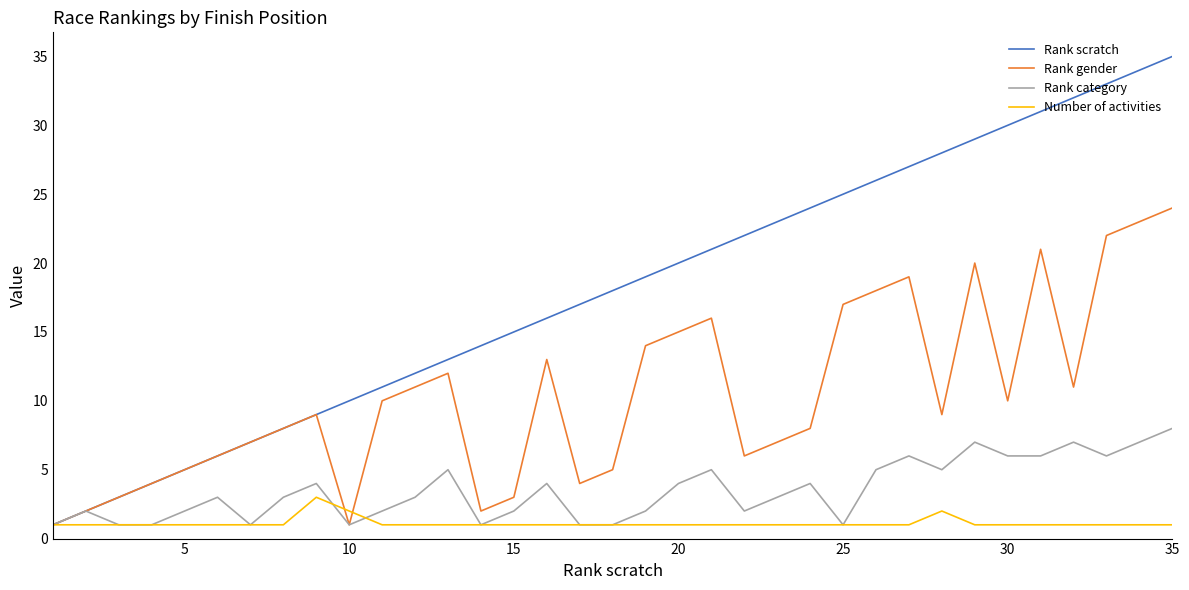

What is the lowest value of the Rank gender series?

1